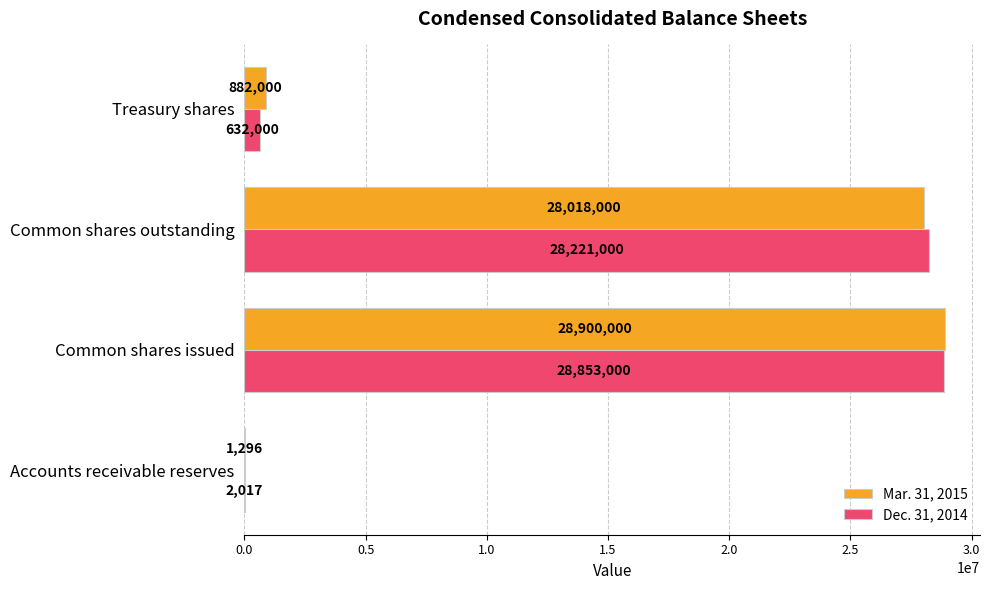

What is the sum of the Dec. 31, 2014 values at Treasury shares and Common shares outstanding?

28853000